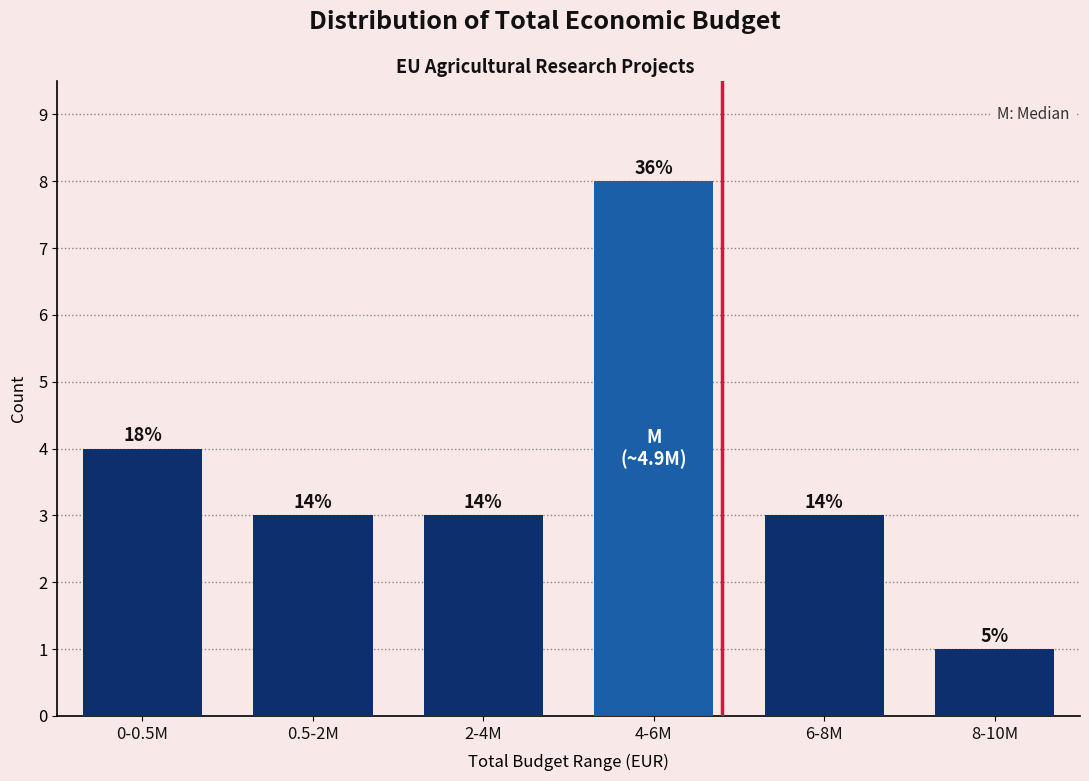

How many bars are there in total?

6